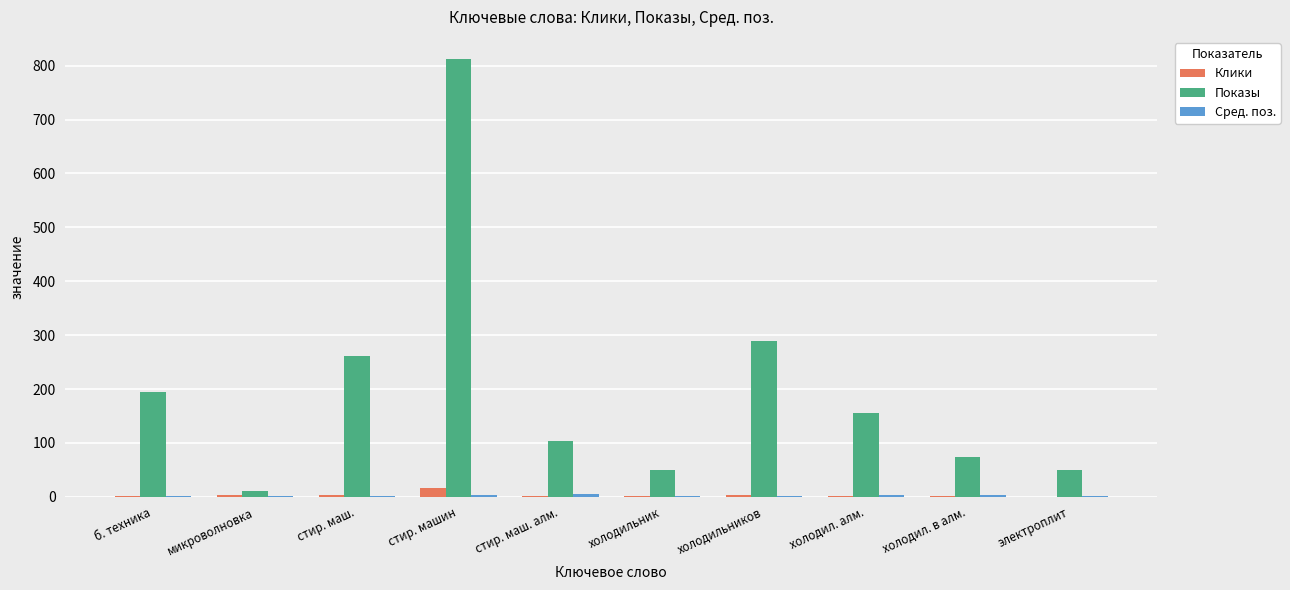

How many groups of bars are there?

10